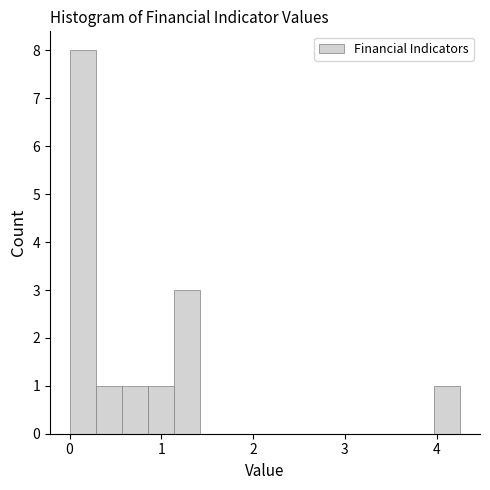

Around what value on the x-axis is the tallest bar? Give the approximate position of its centre, as read against the axis.

0.1